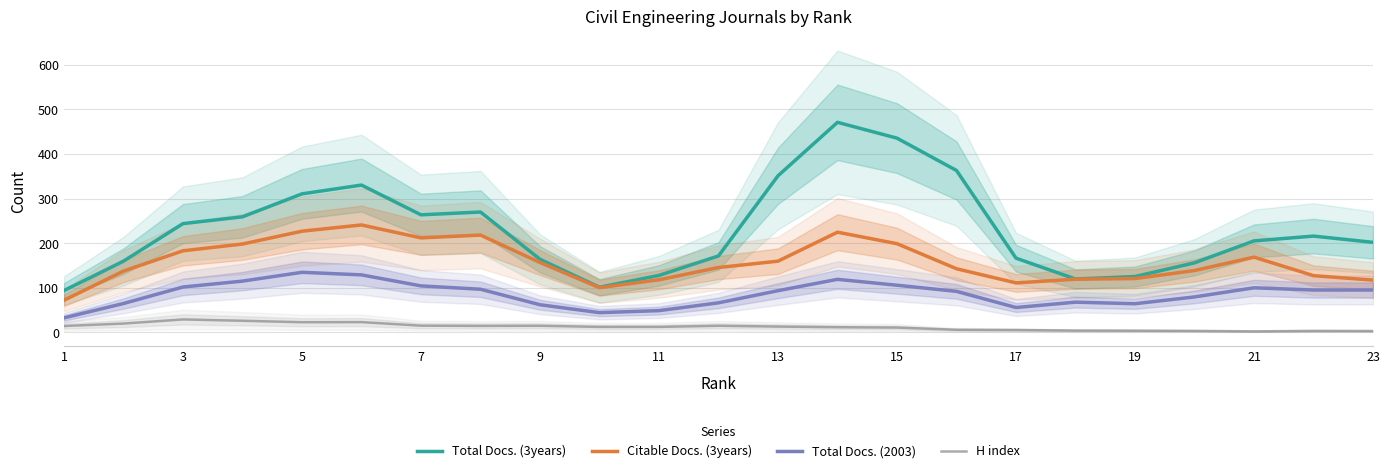

What is the difference between the second highest and second lowest values in the Total Docs. (3years) series?

334.5